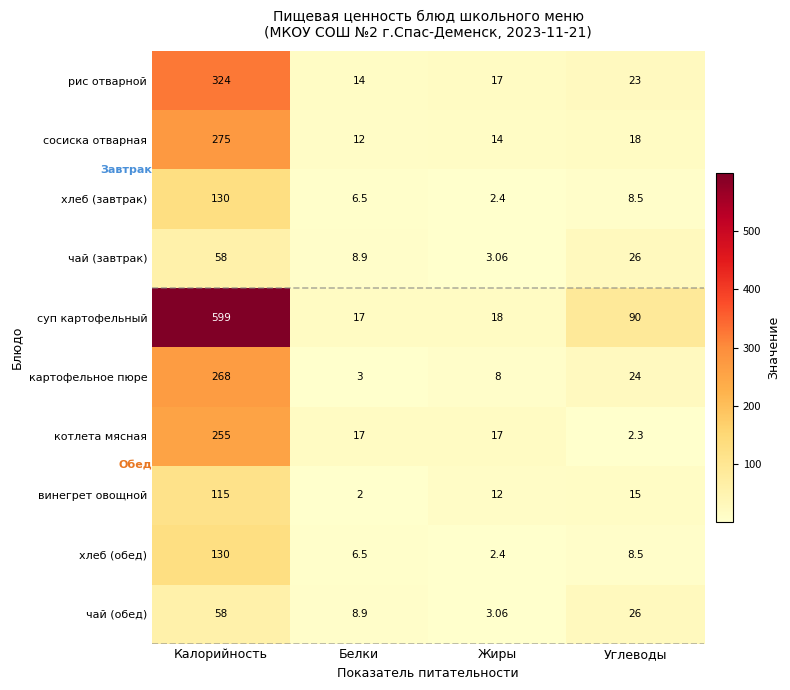

What is the difference between the highest and lowest values at Углеводы?

87.7